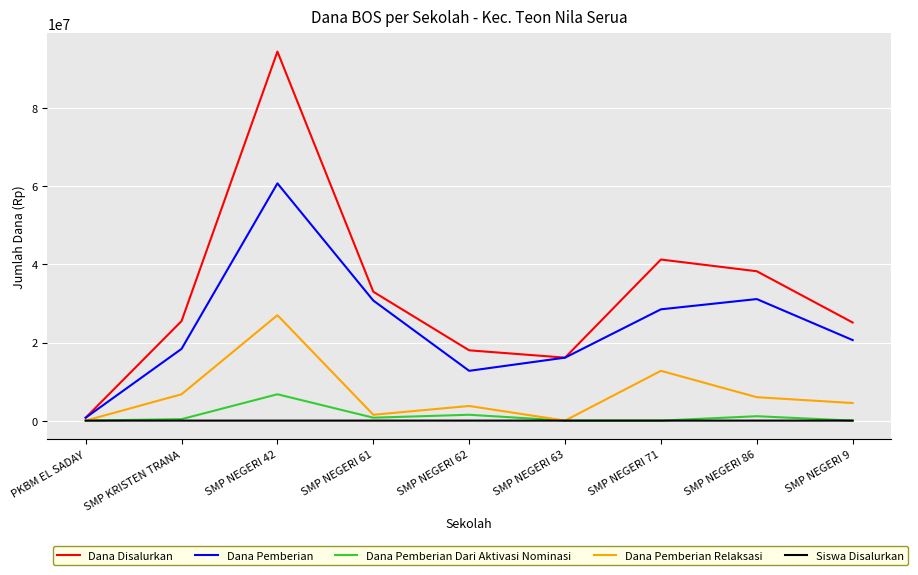

How many series are shown in this chart?

5